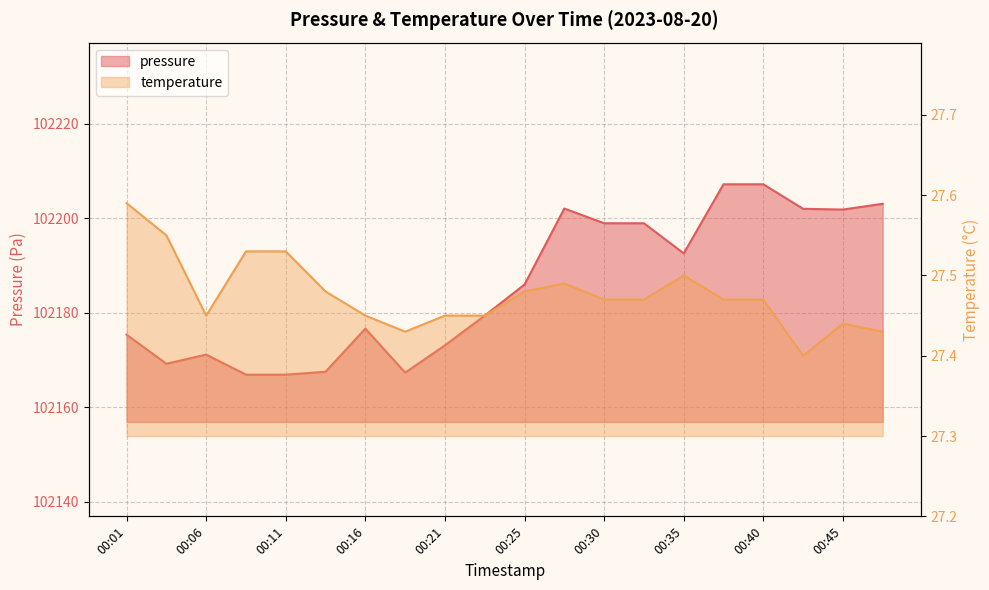

What is the sum of the pressure values at 00:08 and 00:42?

204368.9